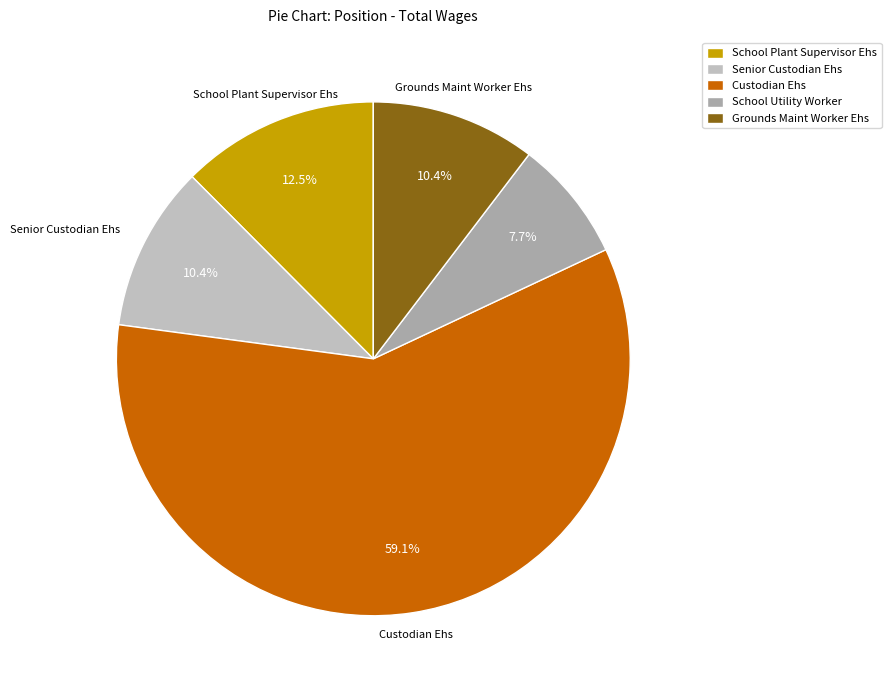

Which slice represents more than half of the pie?

Custodian Ehs